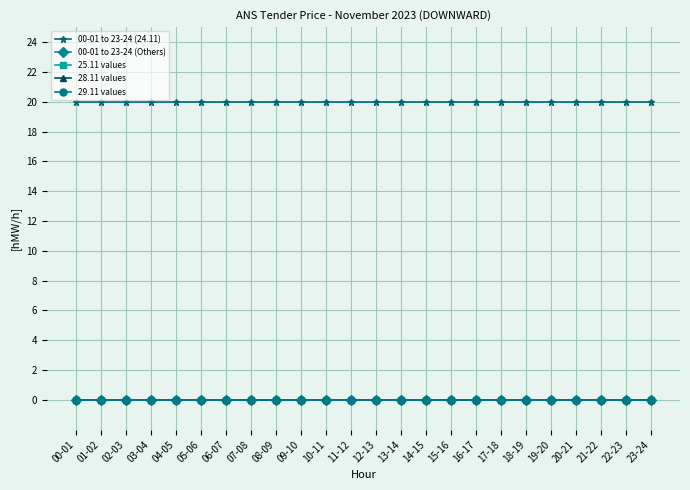

Does the chart have visible grid lines?

Yes